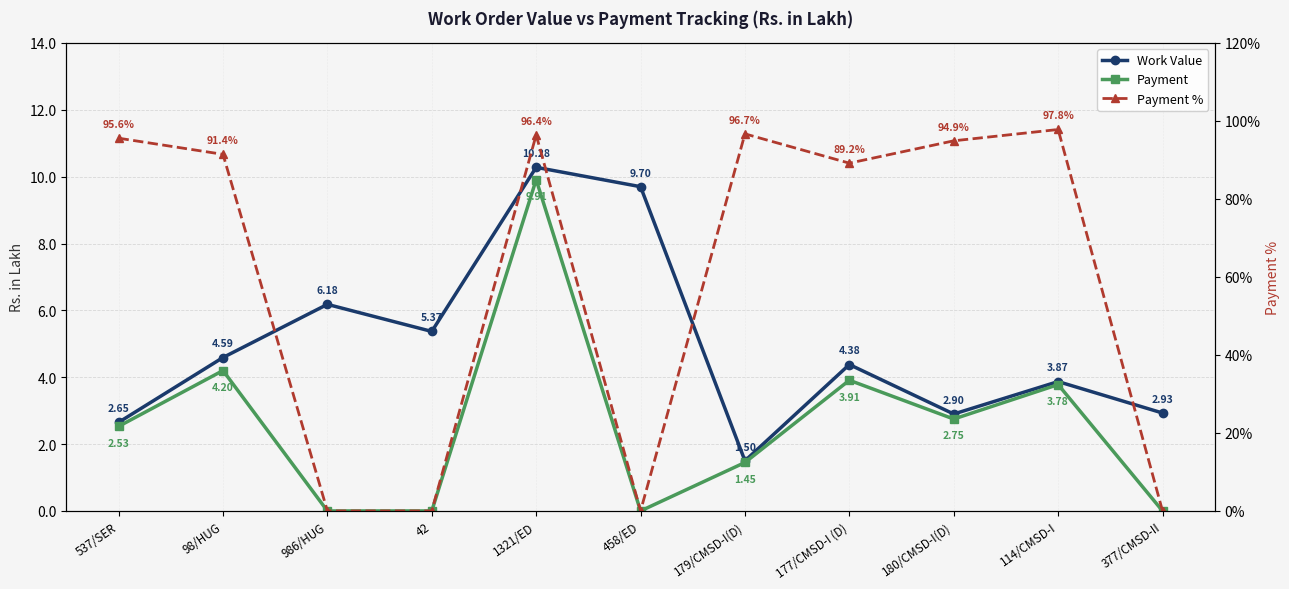

Reading left to right, extract all data points from this chart.

Work Value: 537/SER=2.6	98/HUG=4.6	986/HUG=6.2	42=5.4	1321/ED=10.3	458/ED=9.7	179/CMSD-I(D)=1.5	177/CMSD-I (D)=4.4	180/CMSD-I(D)=2.9	114/CMSD-I=3.9	377/CMSD-II=2.9
Payment: 537/SER=2.5	98/HUG=4.2	986/HUG=0.0	42=0.0	1321/ED=9.9	458/ED=0.0	179/CMSD-I(D)=1.4	177/CMSD-I (D)=3.9	180/CMSD-I(D)=2.8	114/CMSD-I=3.8	377/CMSD-II=0.0
Payment %: 537/SER=95.6	98/HUG=91.4	986/HUG=0.0	42=0.0	1321/ED=96.4	458/ED=0.0	179/CMSD-I(D)=96.7	177/CMSD-I (D)=89.2	180/CMSD-I(D)=94.9	114/CMSD-I=97.8	377/CMSD-II=0.0